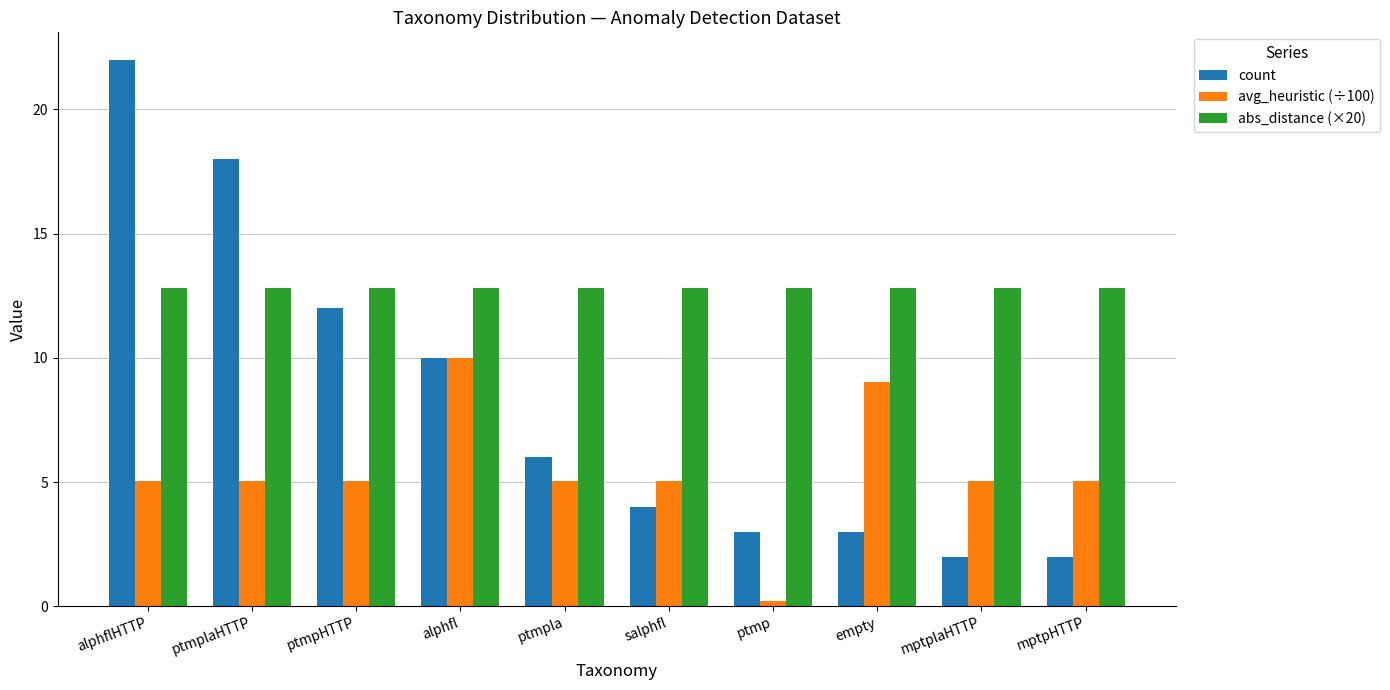

What is the label of the 6th bar from the left?

salphfl